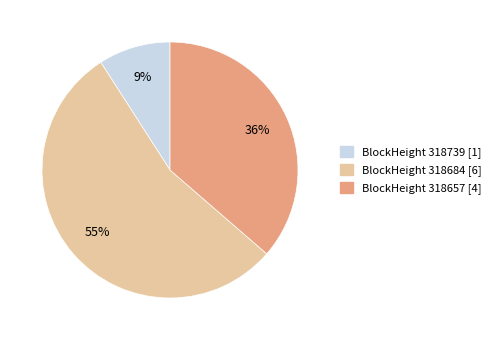

Is it true that BlockHeight 318657 [4] is 36% of the pie?

True